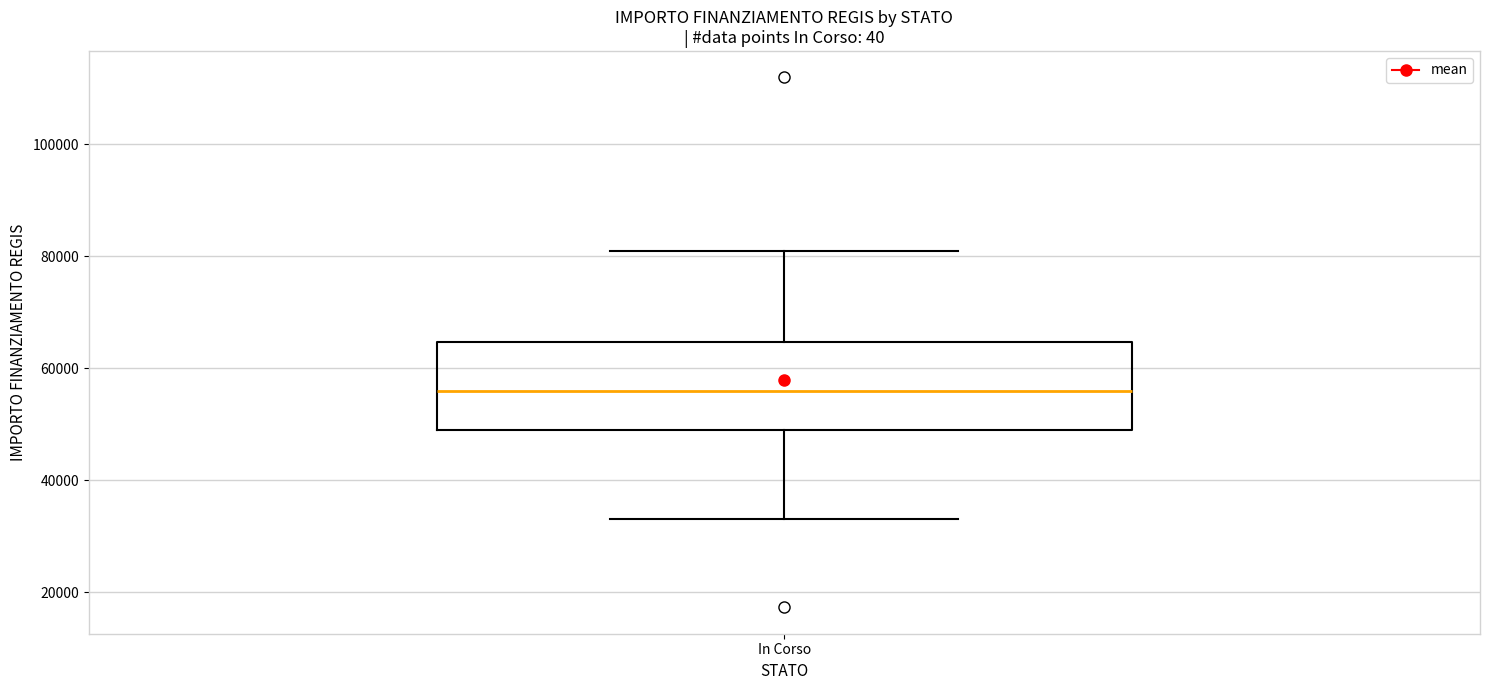

Transcribe this box plot: give where the median line is, the range the box spans, and where the two whiskers end, as read against the y-axis. The values are not printed on the chart, so give them approximately, as read against the axis.

median 56000, box 50000 to 64000, whiskers 32000 to 80000